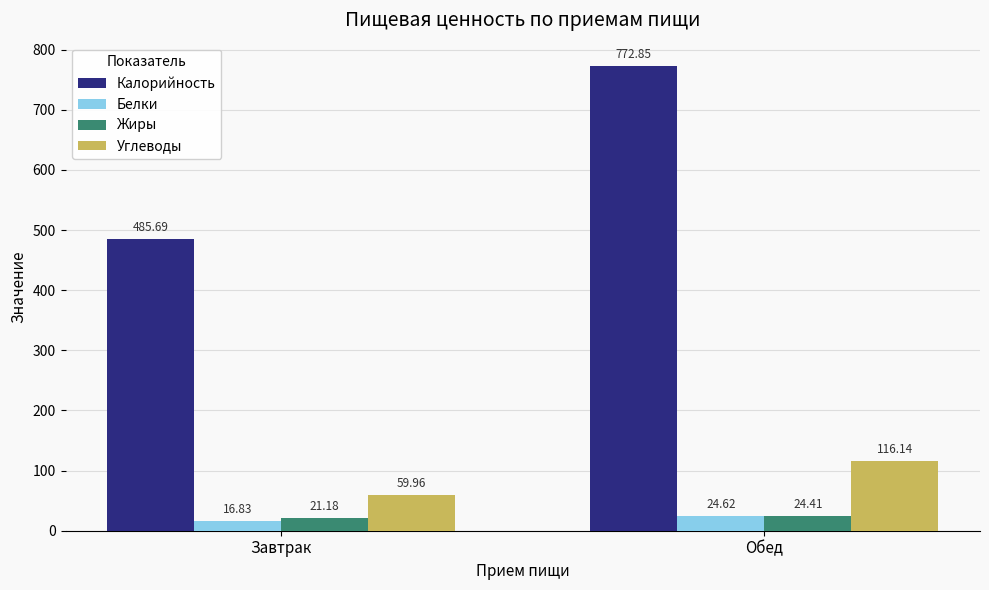

What is the greatest value displayed?

772.9